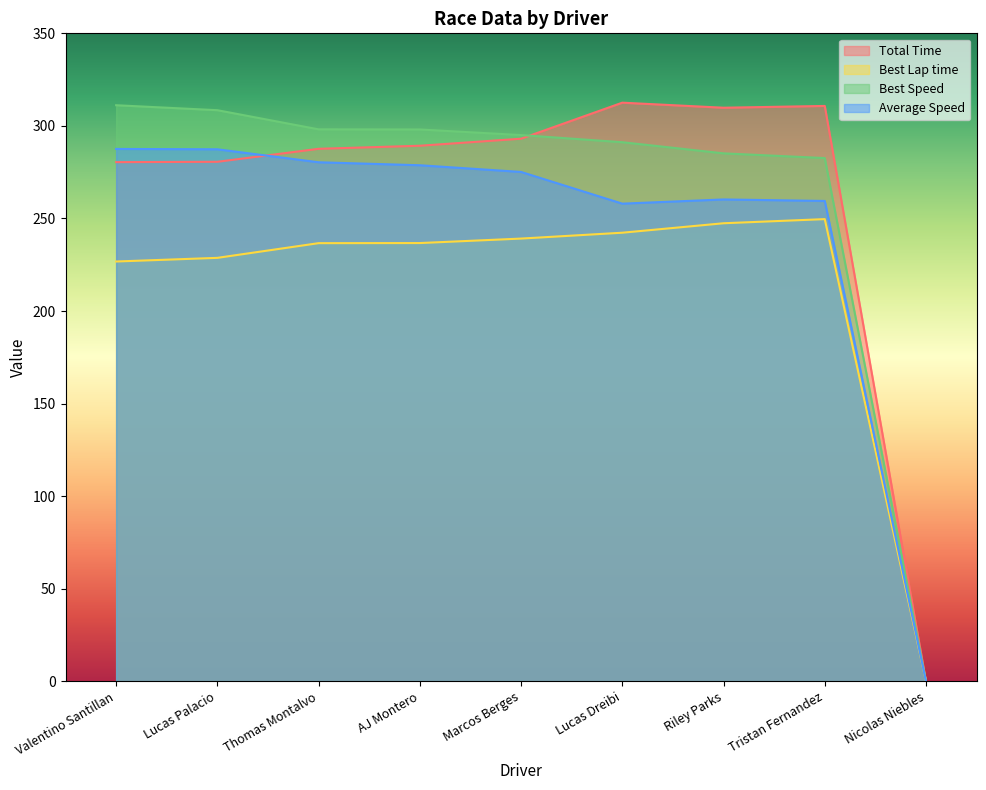

Which series has the widest spread of values?

Total Time